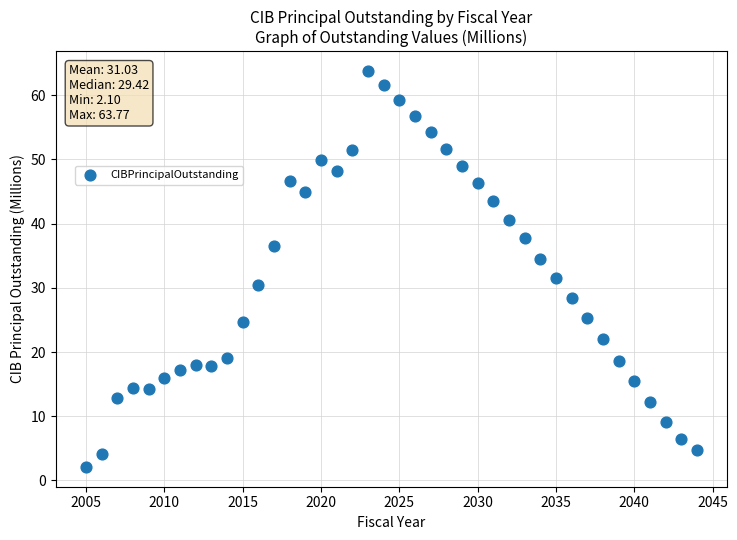

What is the range of X values (max minus min)?

39.0